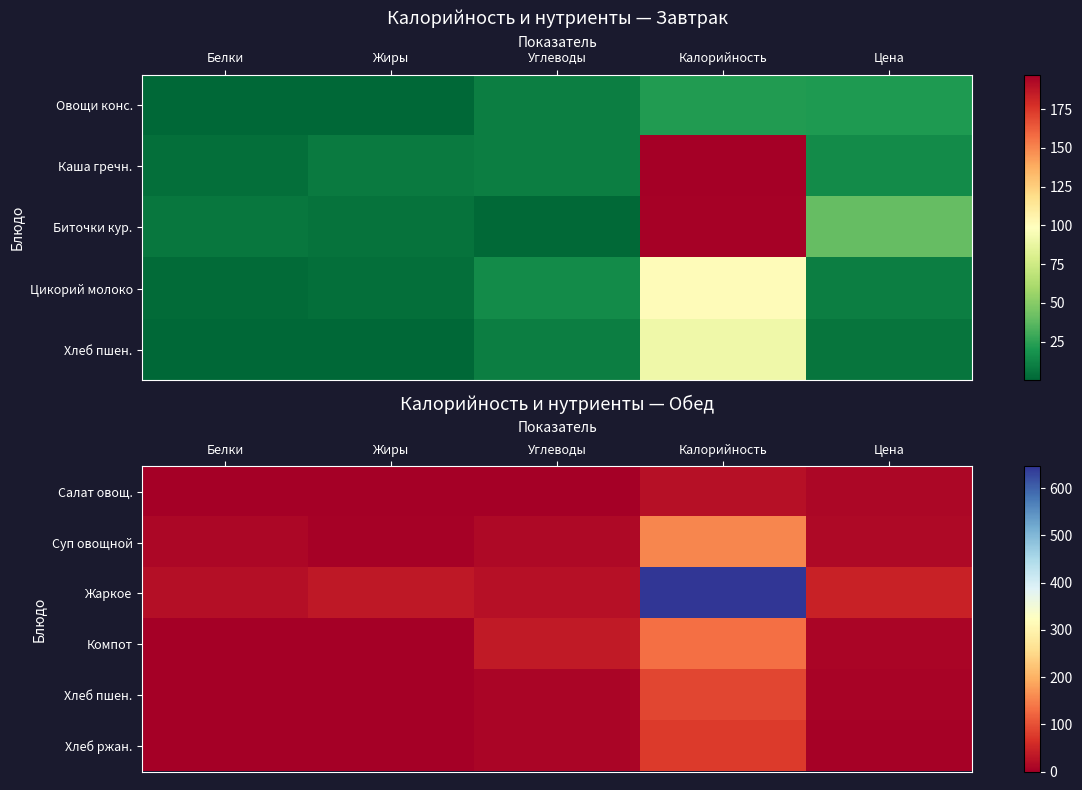

How many categories are shown in the chart?

5